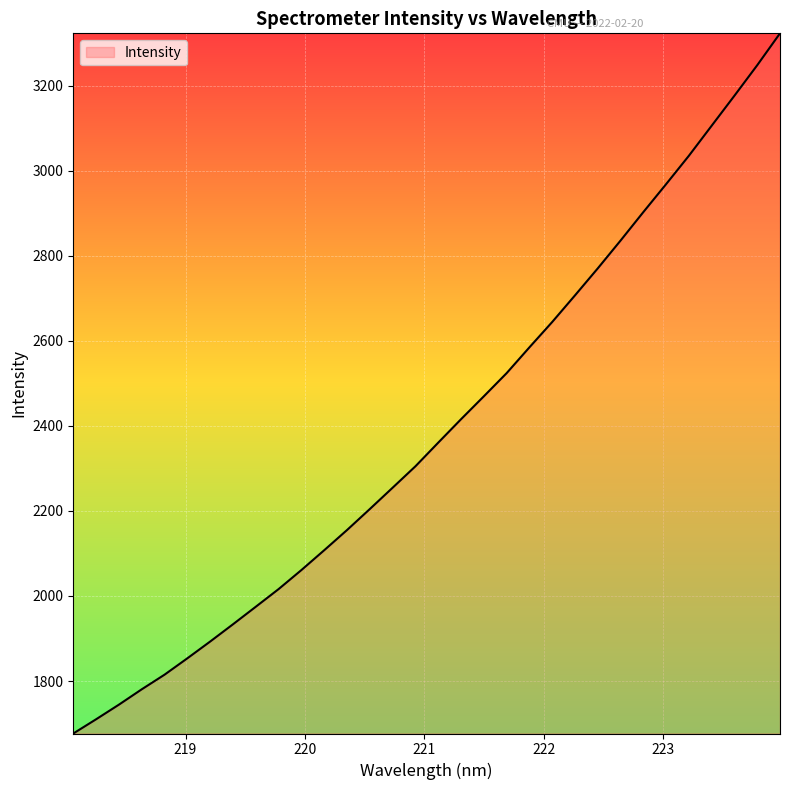

Does the chart have visible grid lines?

Yes